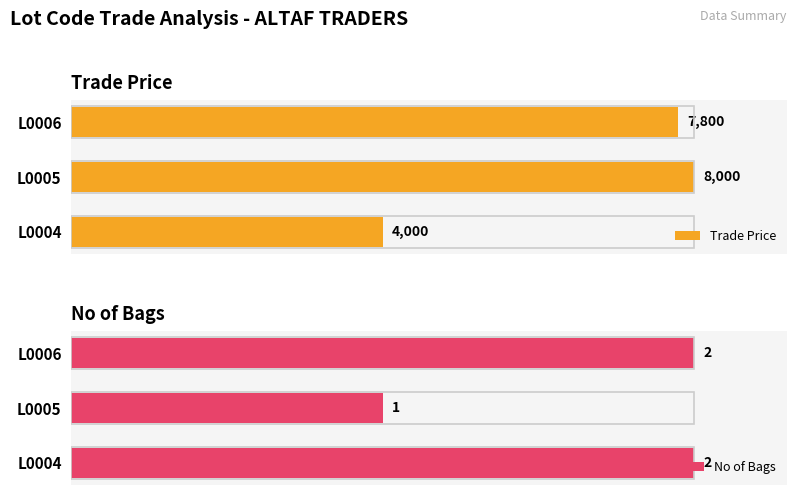

Is the value of No of Bags at 1 greater than the value of Trade Price at 0?

No